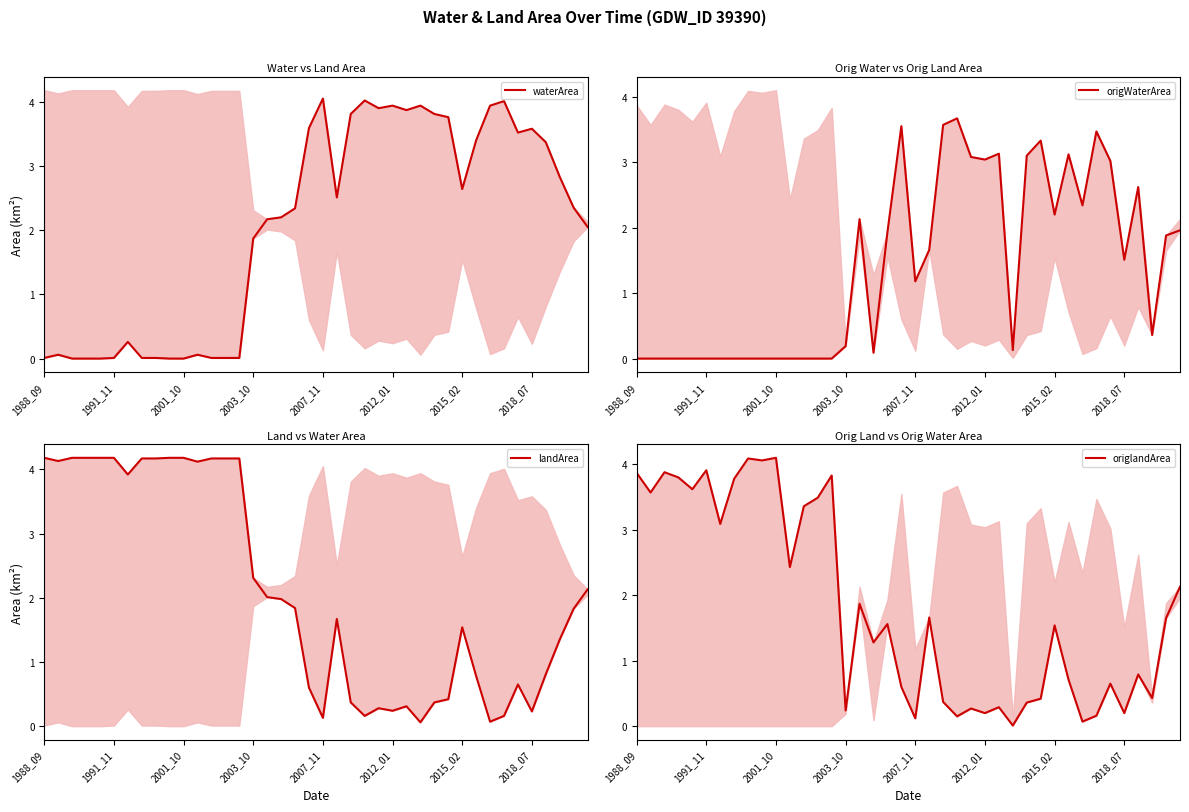

Count the number of categories in the chart.

40